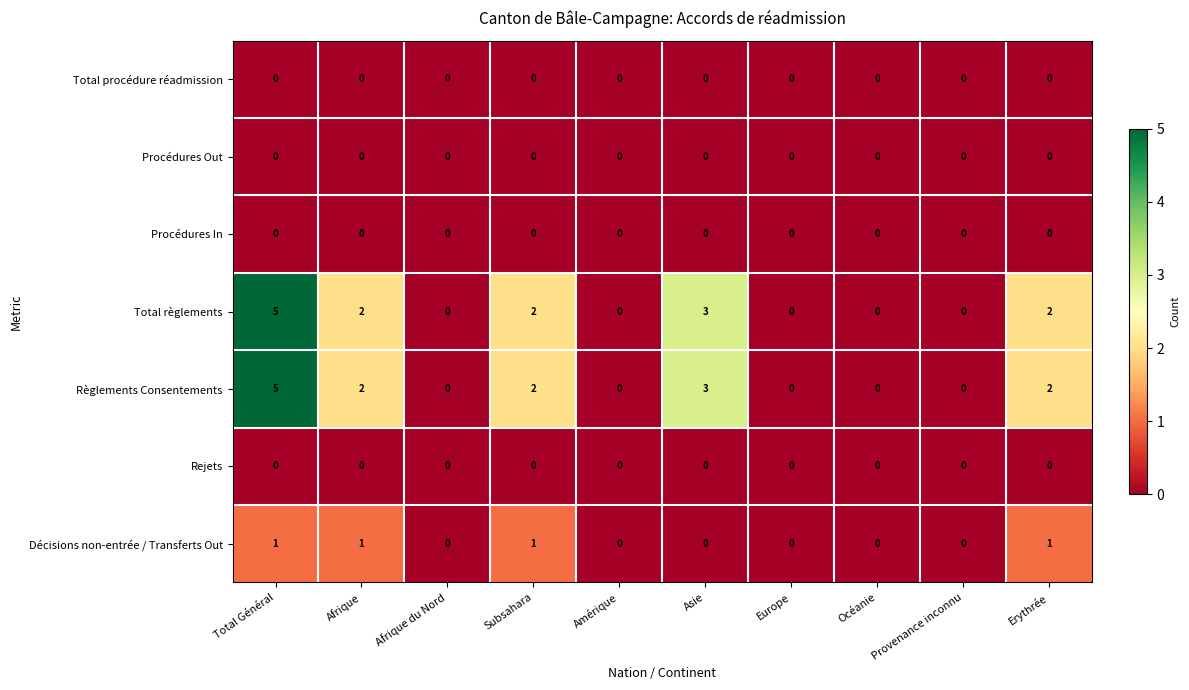

Where does the Total règlements series first go above 2?

Total Général